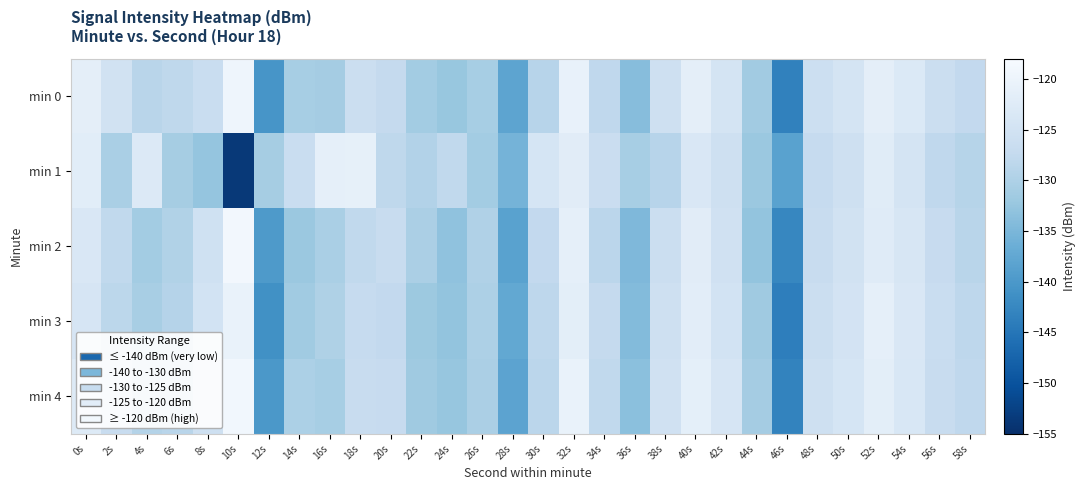

What is the total value across all series at 8s?

-635.2